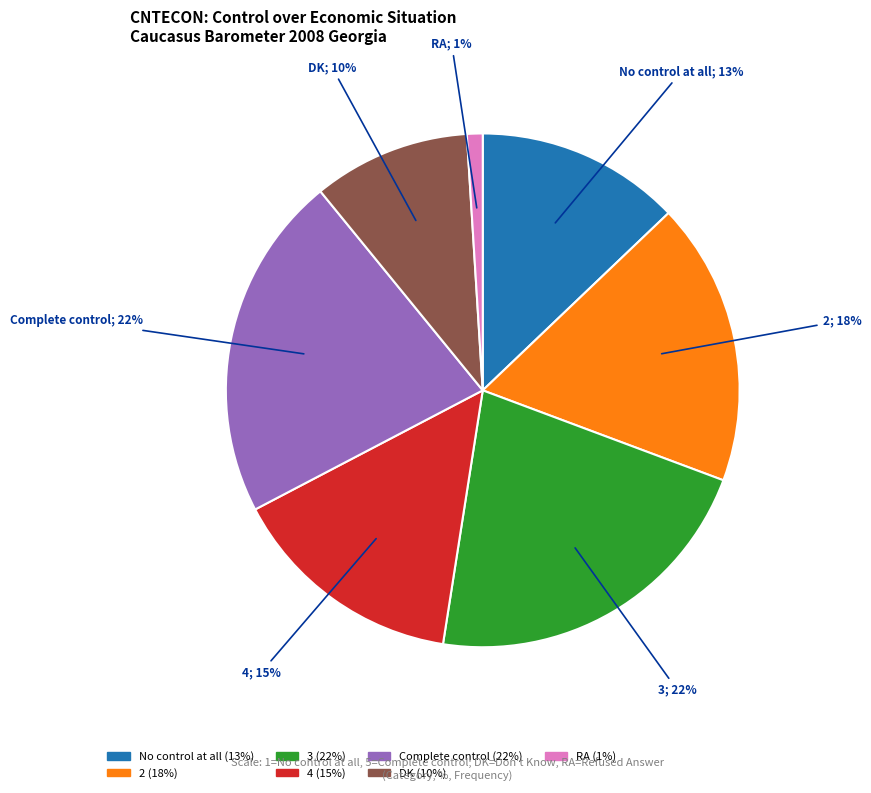

To the nearest percent, what portion does 4 represent?

15%